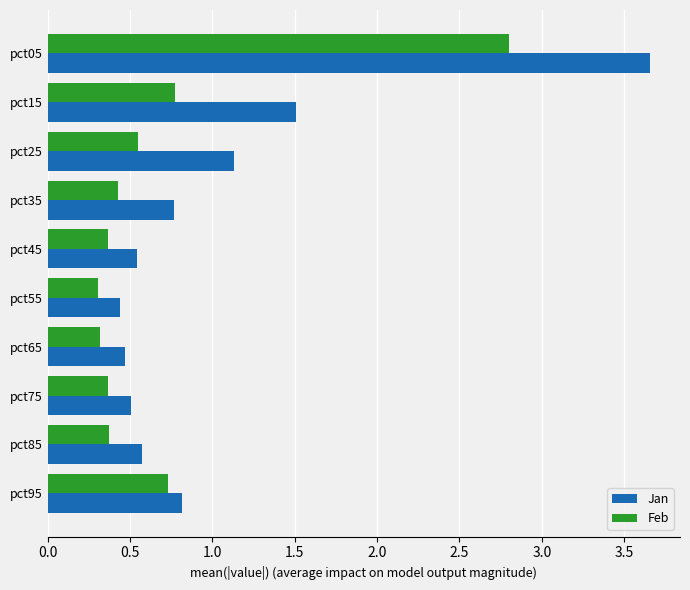

What are all the series names shown in the legend?

Jan, Feb